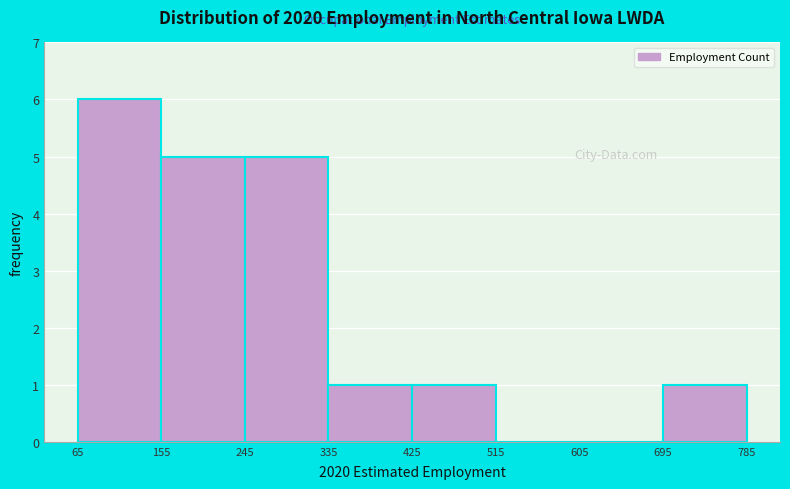

Reading left to right, list every bar in this chart as the range it spans on the x-axis followed by its height. The values are not printed on the chart, so give them approximately, as read against the axis.

65 to 155: 6
155 to 245: 5
245 to 335: 5
335 to 425: 1
425 to 515: 1
515 to 605: 0
605 to 695: 0
695 to 785: 1